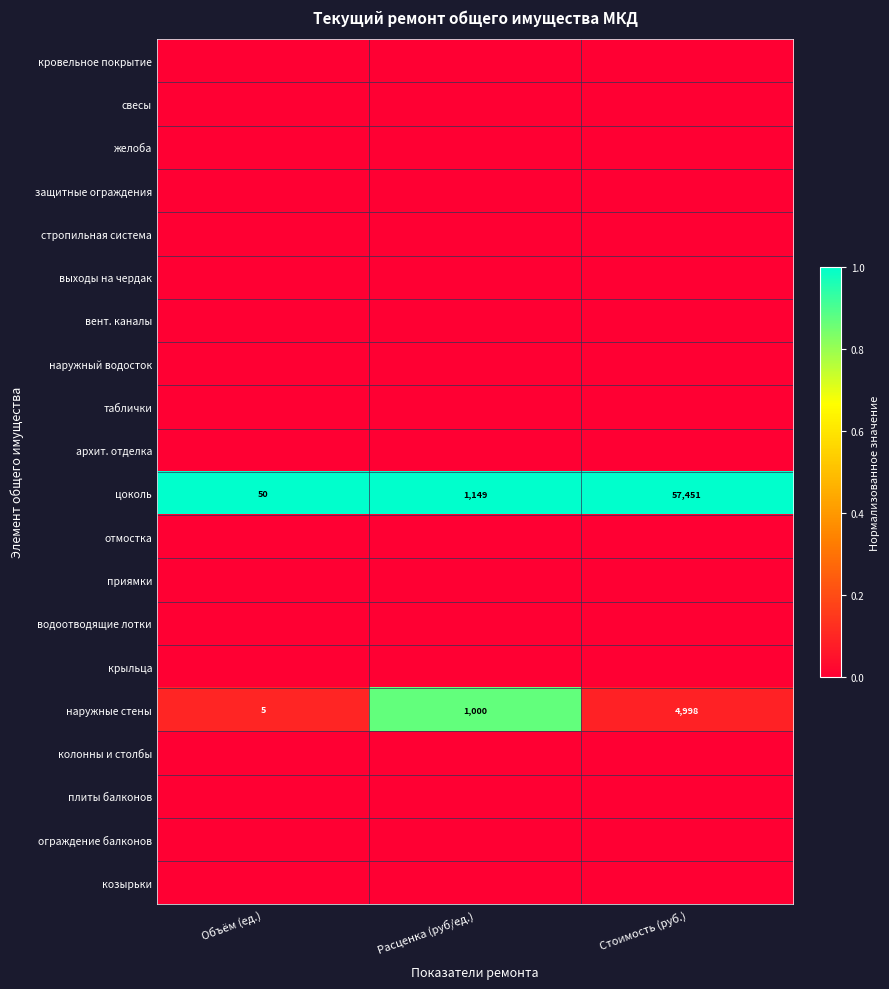

The наружные стены series shows 5 at Объём (ед.). True or false?

True